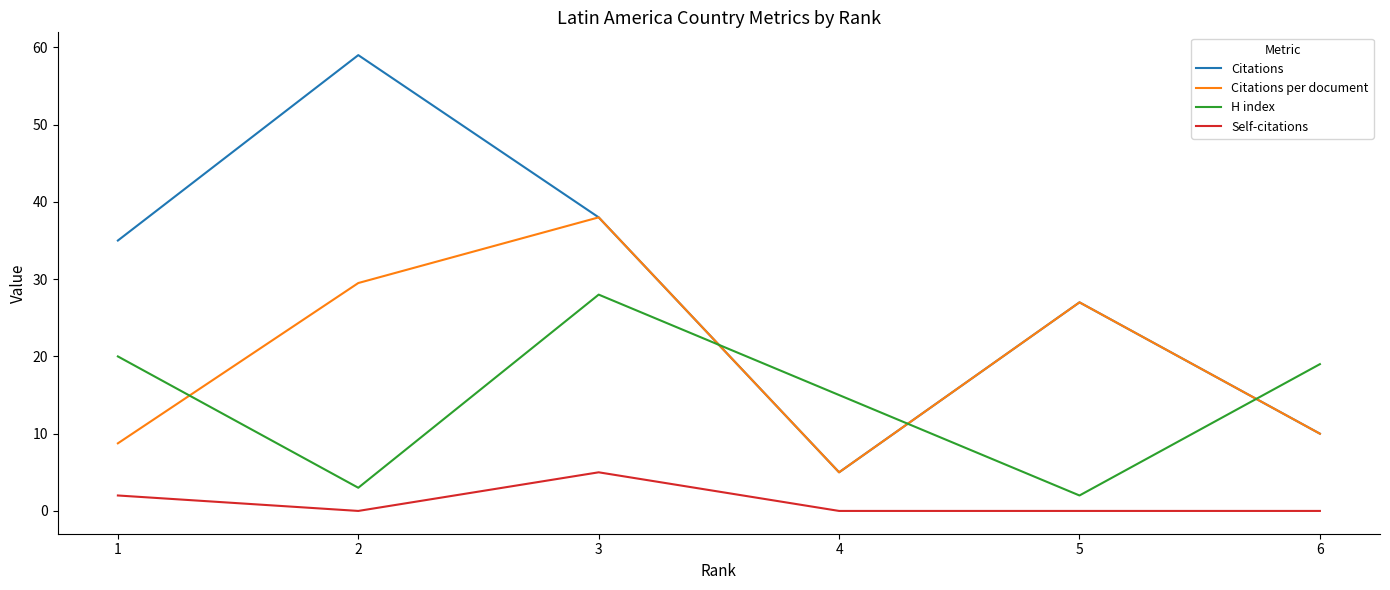

Rank the series by their maximum value, from highest to lowest.

Citations, Citations per document, H index, Self-citations